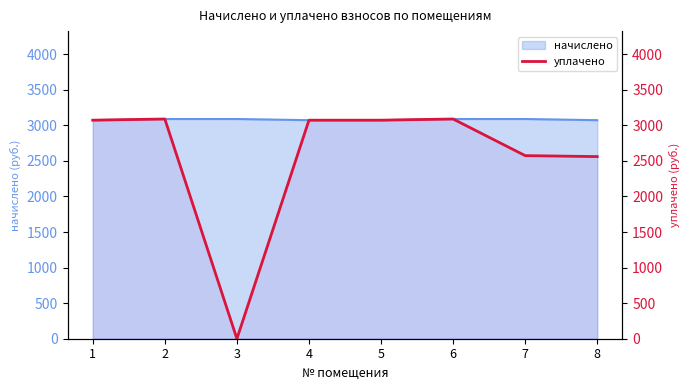

List the labels in order of value, largest first.

2, 6, 1, 4, 5, 7, 8, 3